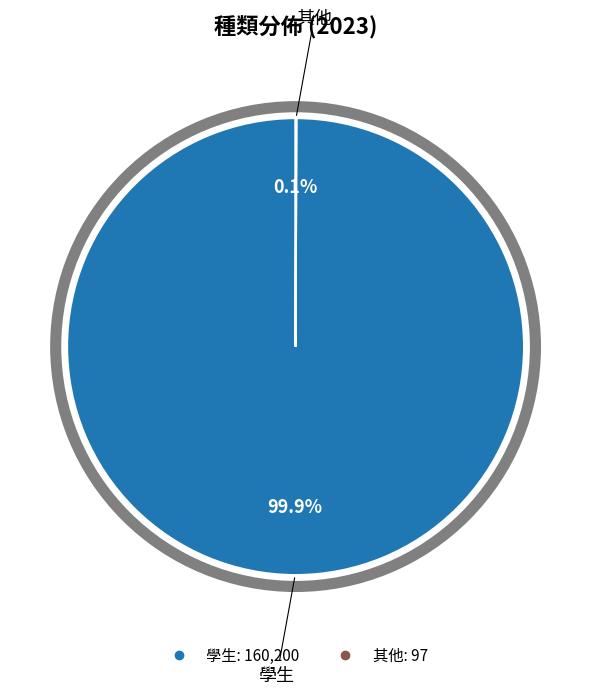

The 學生 slice represents 100% of the pie. True or false?

True